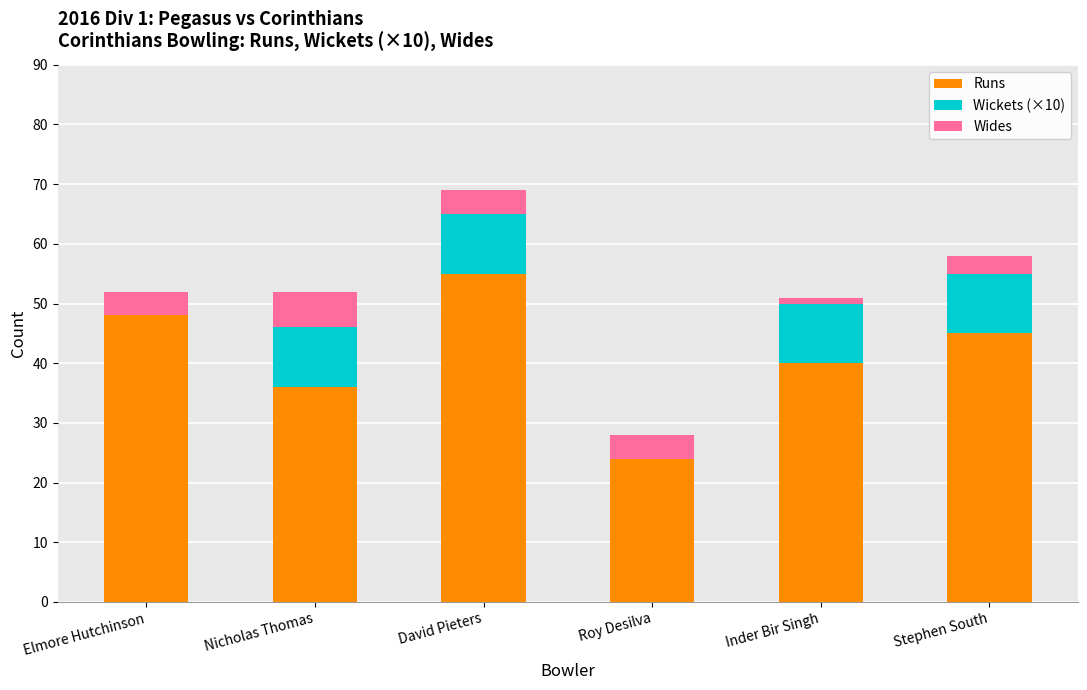

At which category is the sum across all series the highest?

David Pieters